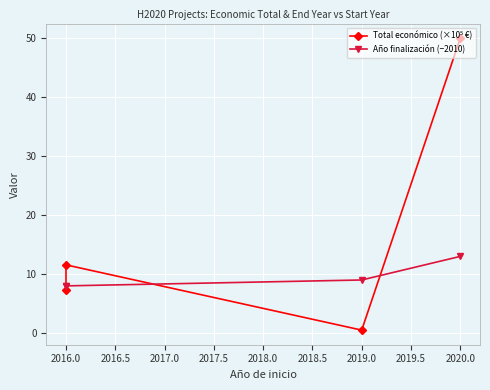

What are all the series names shown in the legend?

Total económico (×10⁵ €), Año finalización (−2010)